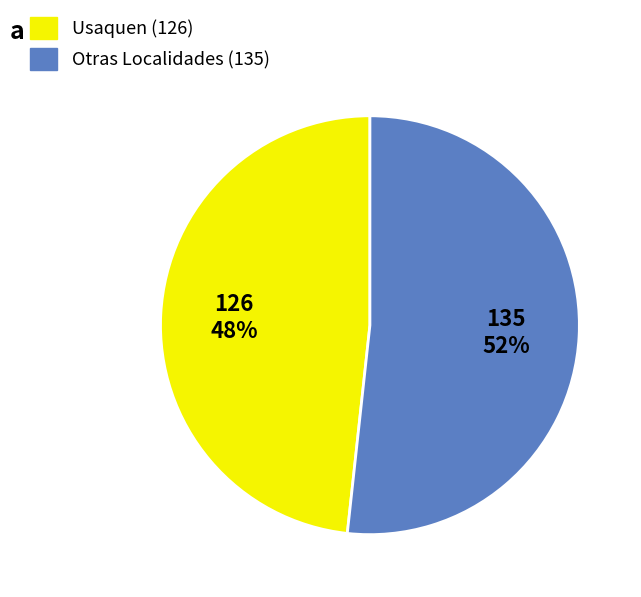

How many slices are in this pie chart?

2